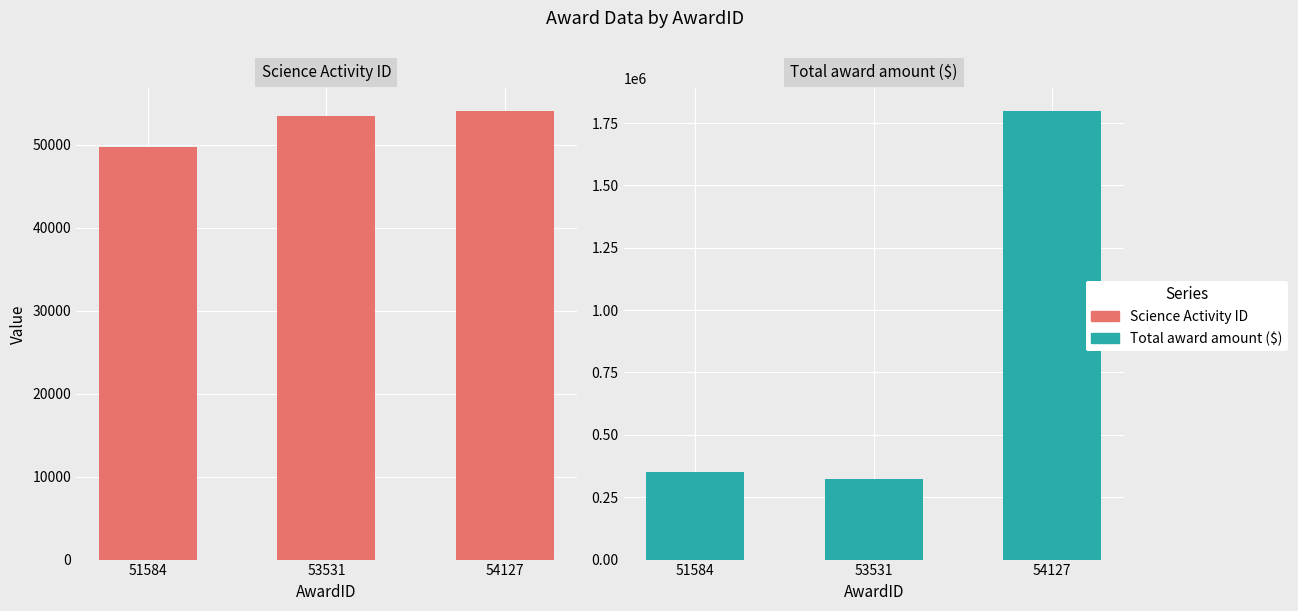

What is the total value across all series at 54127?

1854126.0